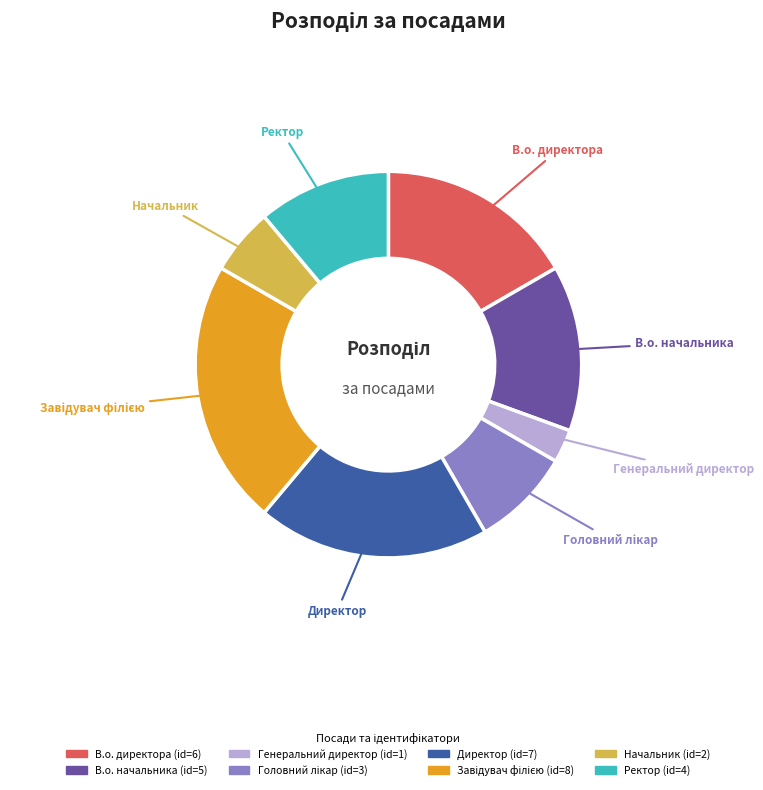

Combined, do Генеральний директор and Начальник account for over 50%?

No